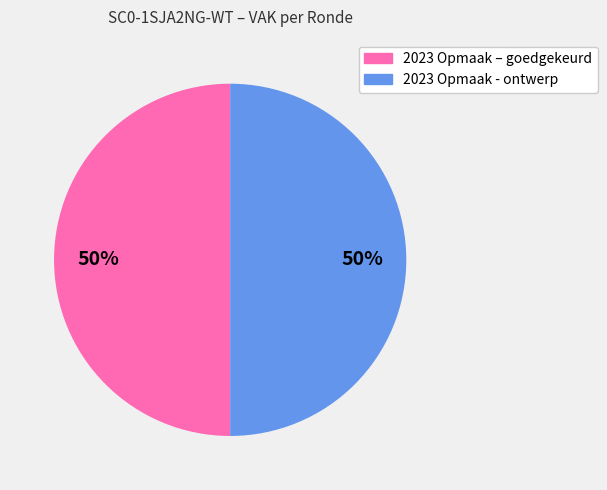

To the nearest percent, what is the average slice percentage?

50%